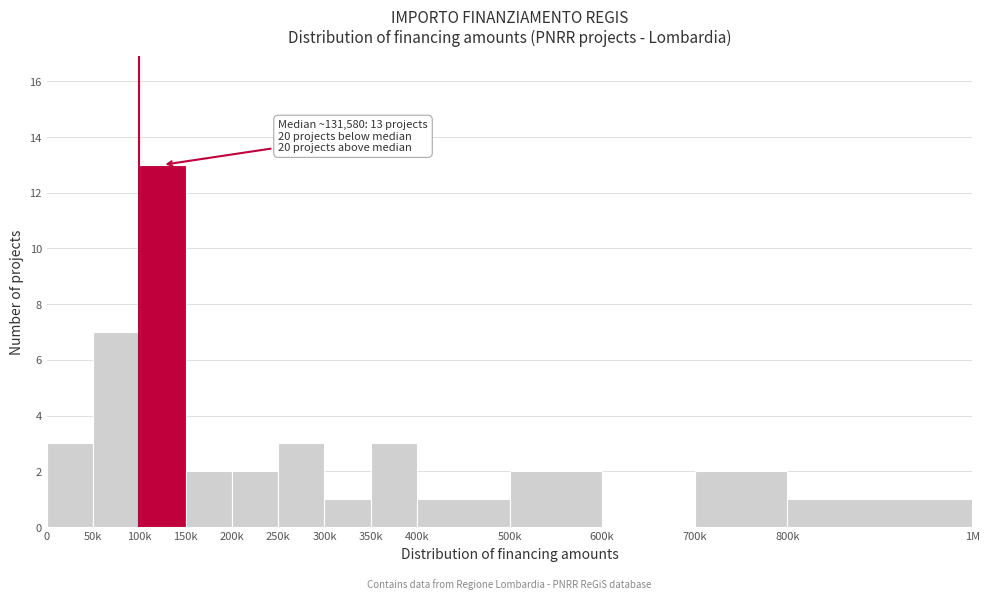

Reading left to right, list all the values displayed in this chart.

0=3	50k=7	100k=13	150k=2	200k=2	250k=3	300k=1	350k=3	400k=1	500k=2	600k=0	700k=2	800k=1